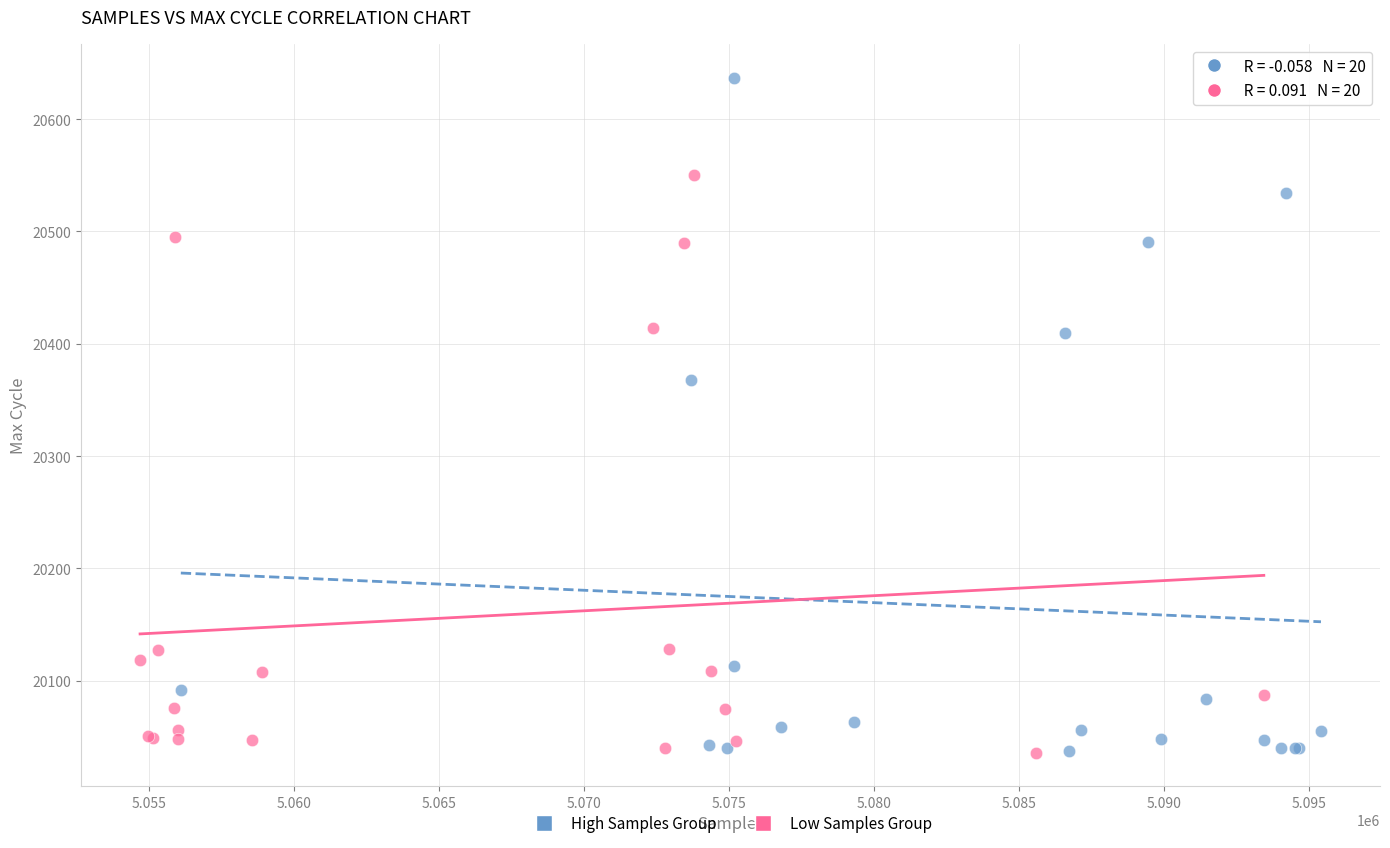

Which series contains the highest Y value?

High Samples Group